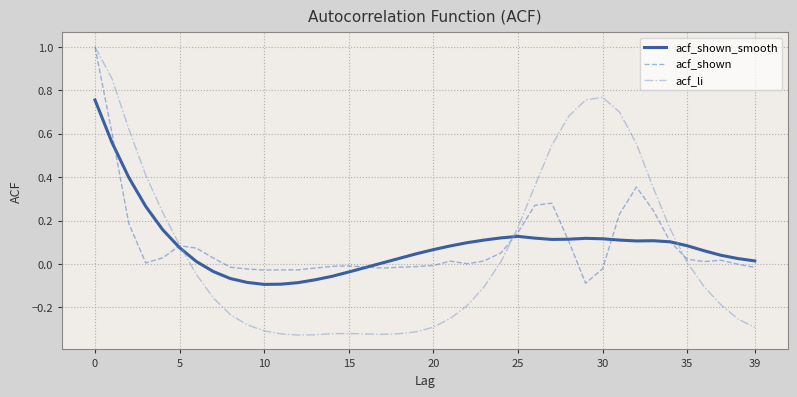

Which series has the widest spread of values?

acf_li